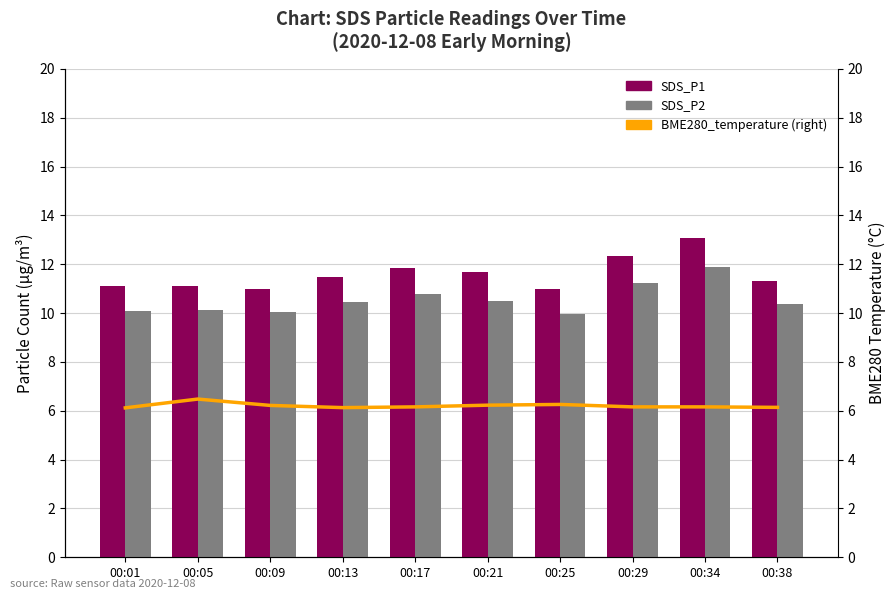

True or false: BME280_temperature has a value of 6.2 at 00:17.

True